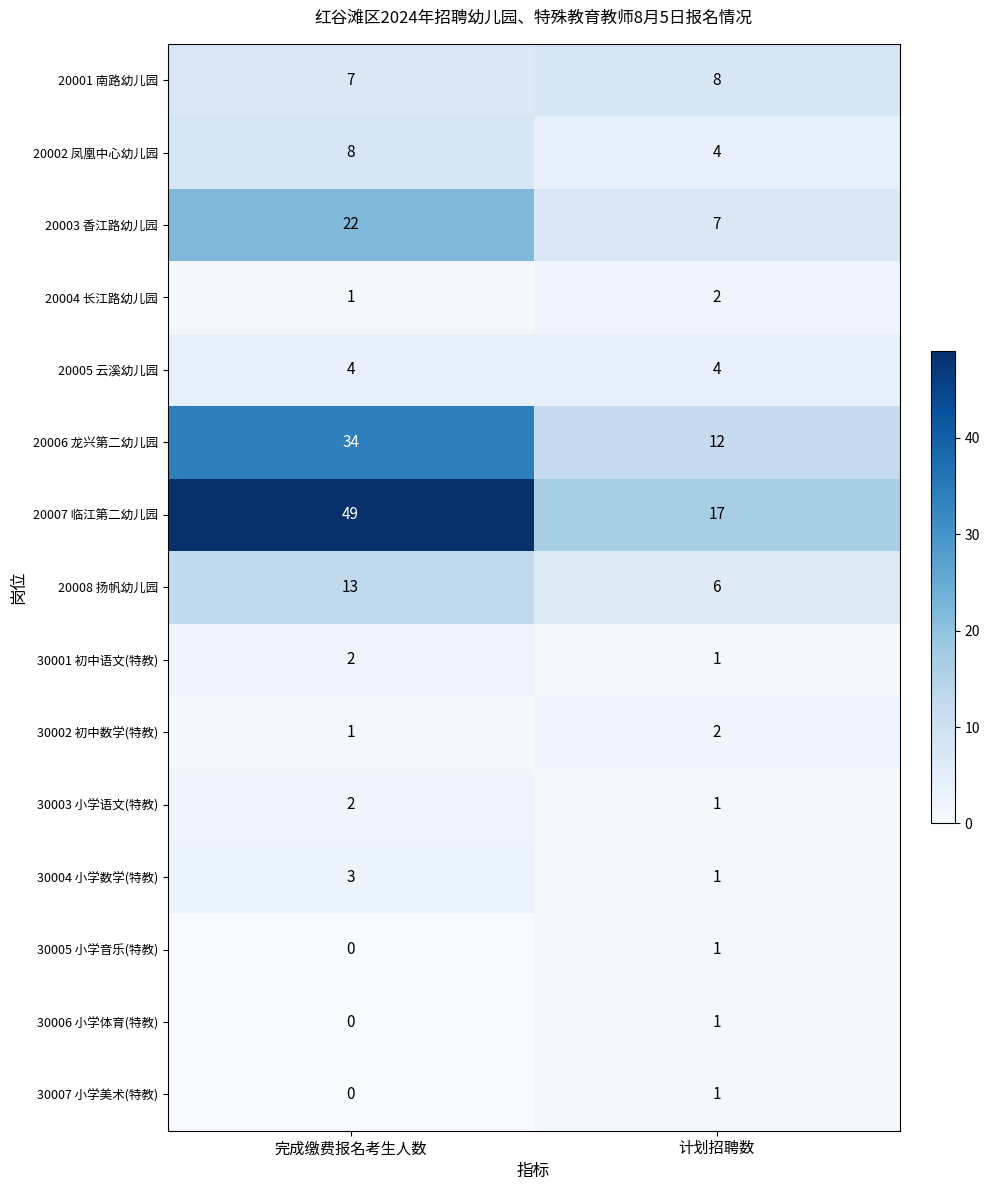

At how many categories does at least one series exceed 46?

1